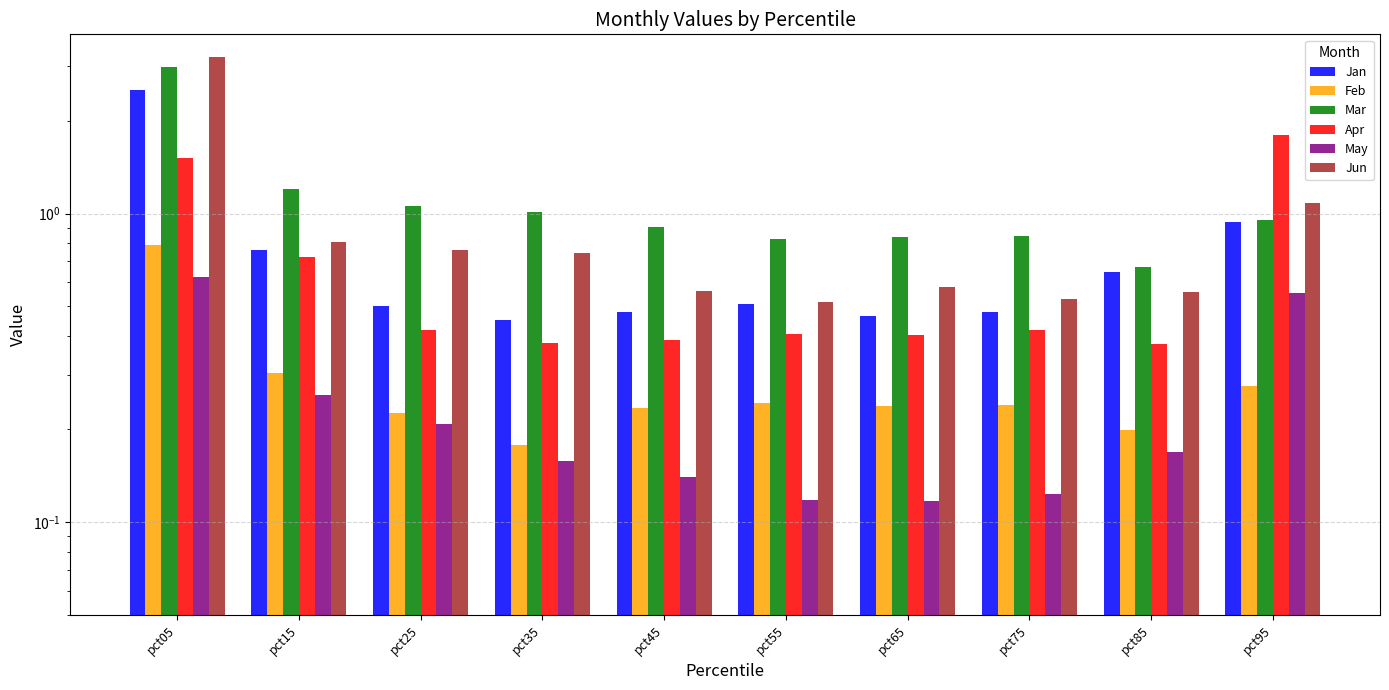

What is the difference between the maximum and minimum values in the Jun series?

2.7